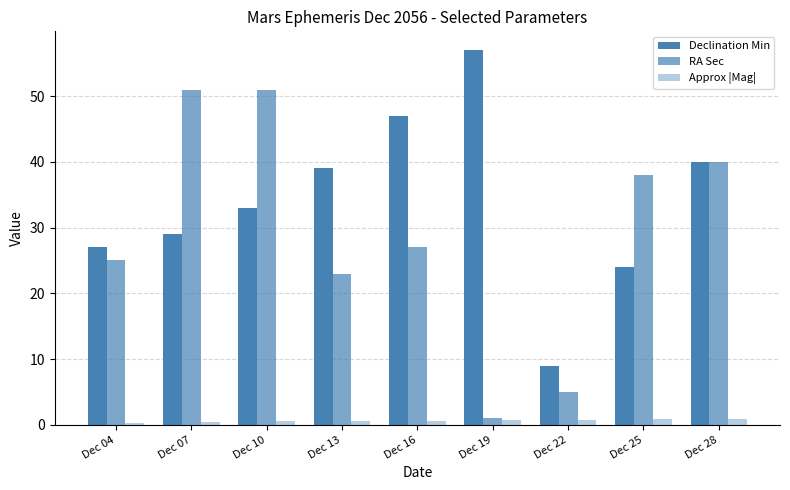

The Approx |Mag| series shows 0.9 at Dec 19. True or false?

False